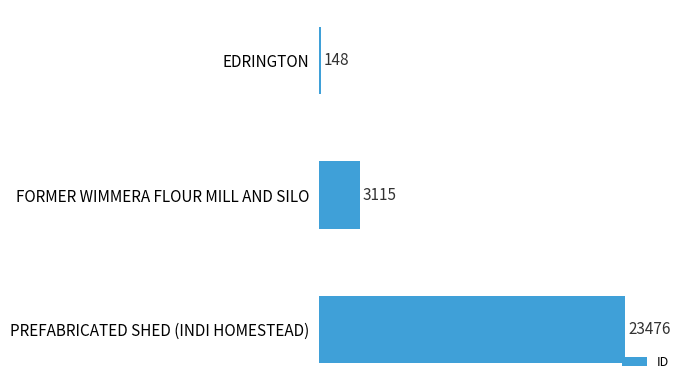

How many data points does each series have?

3